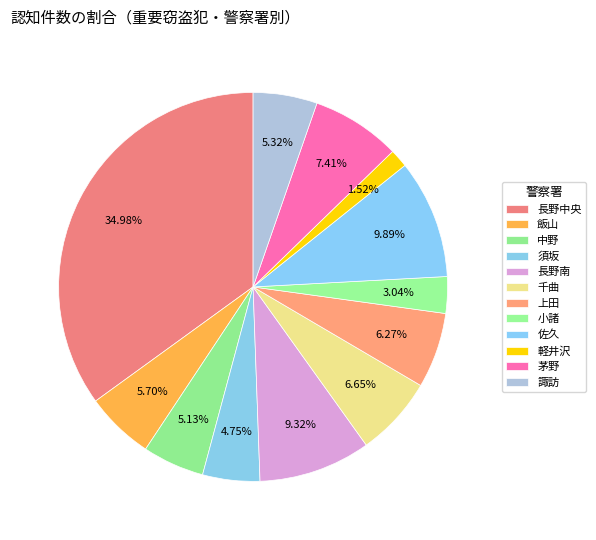

What percentage is NOT represented by 茅野?

92.6%